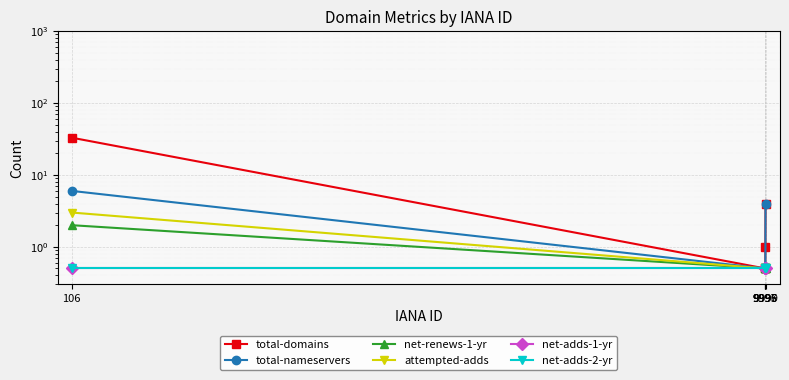

At how many categories does at least one series exceed 32?

1